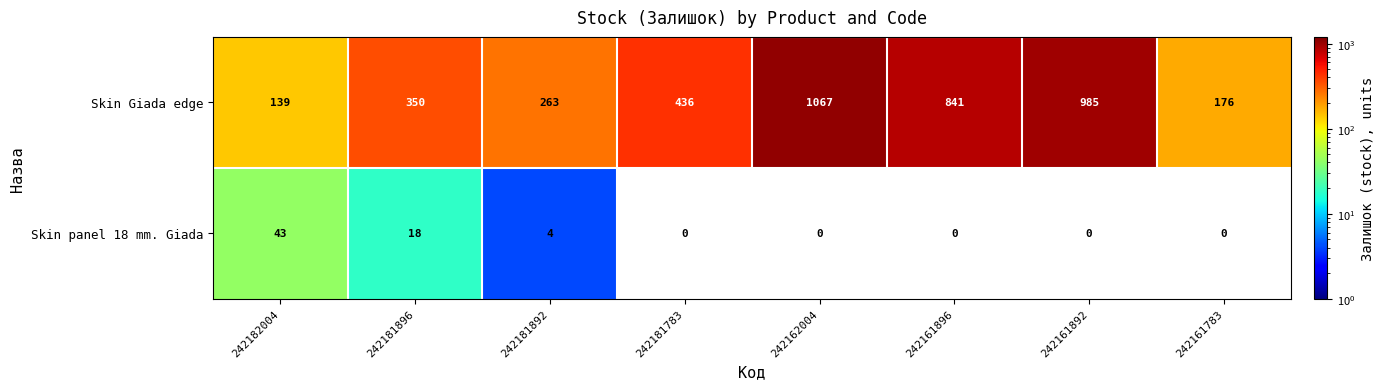

Reading right to left, extract all data points from this chart.

Skin Giada edge: 176	985	841	1067	436	263	350	139
Skin panel 18 mm. Giada: 0	0	0	0	0	4	18	43